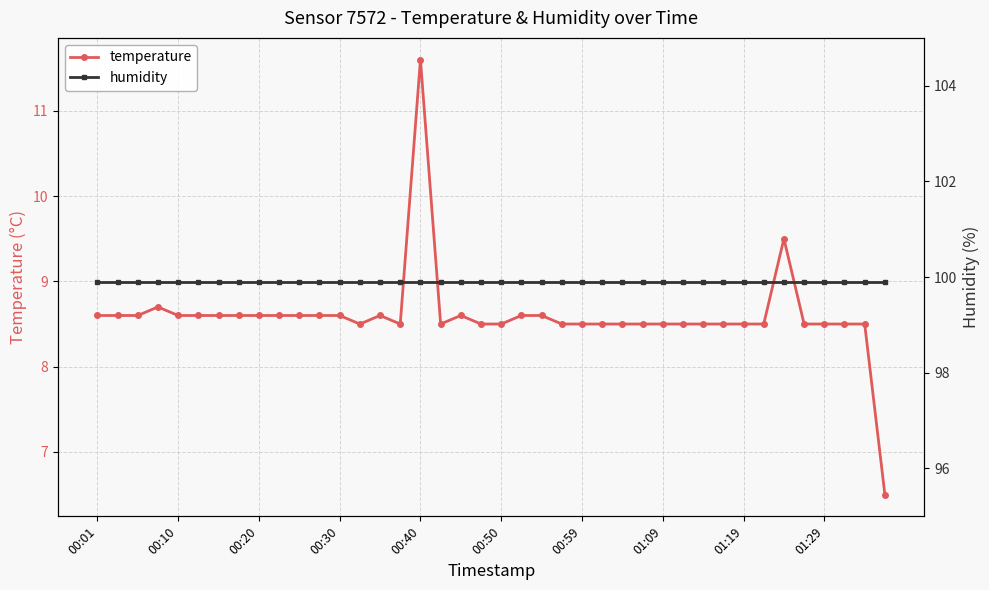

At how many categories does at least one series exceed 75?

40